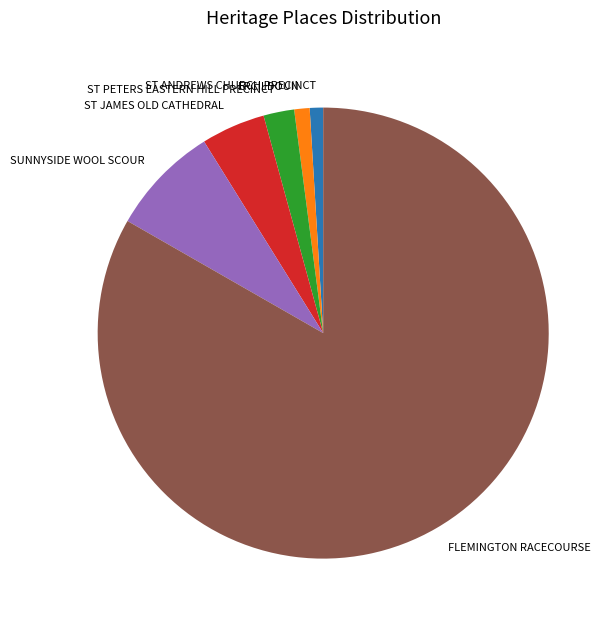

What is the majority slice?

FLEMINGTON RACECOURSE